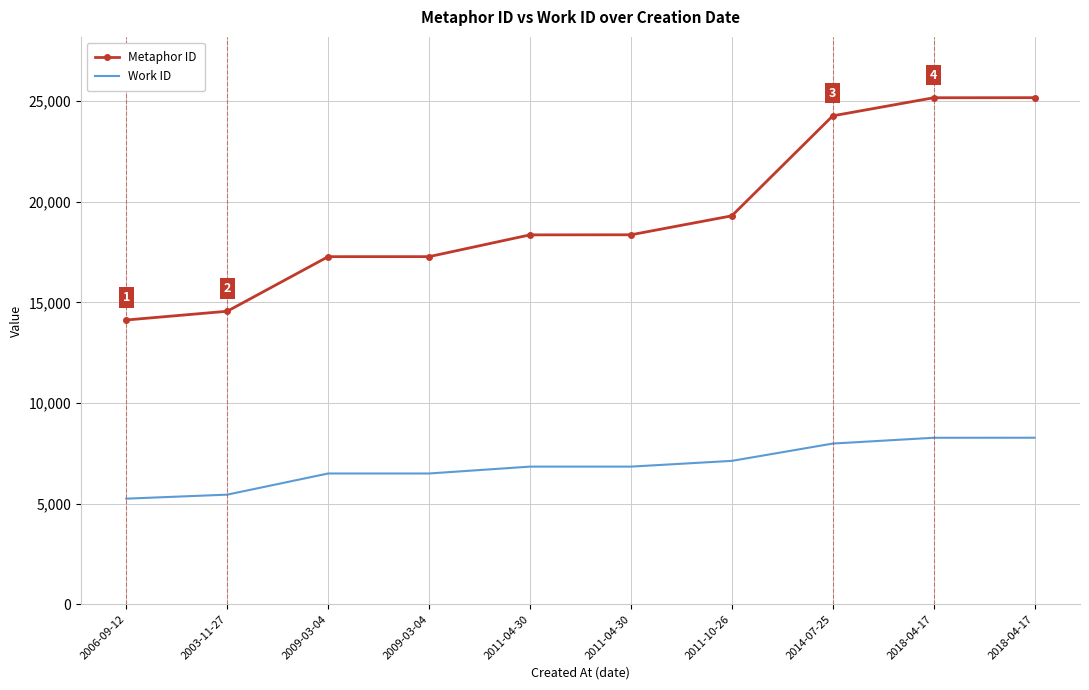

What is the value of the Metaphor ID point at the 7th from the left?

19301